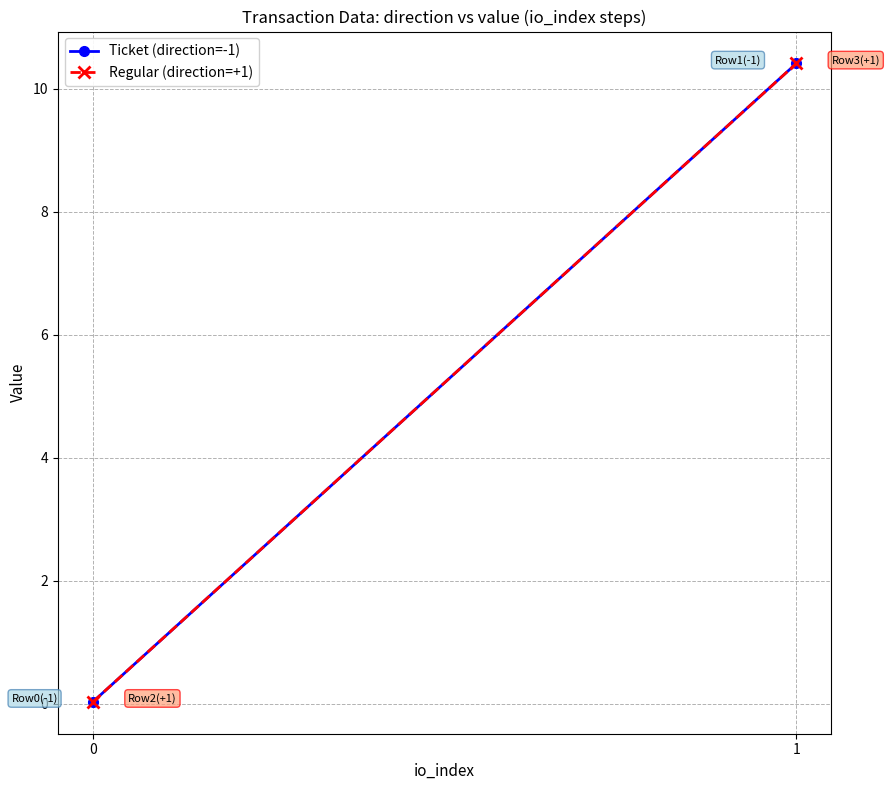

Which series changed the most between 0 and 1?

Ticket (direction=-1)